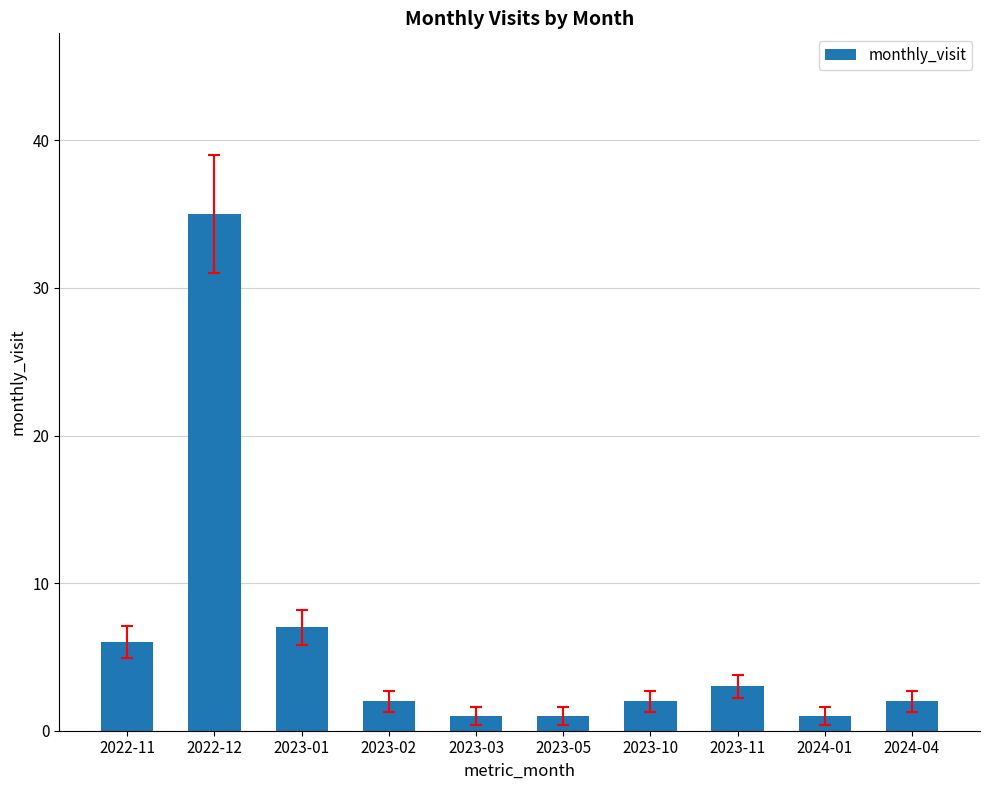

Reading left to right, extract all data points from this chart.

2022-11=6	2022-12=35	2023-01=7	2023-02=2	2023-03=1	2023-05=1	2023-10=2	2023-11=3	2024-01=1	2024-04=2